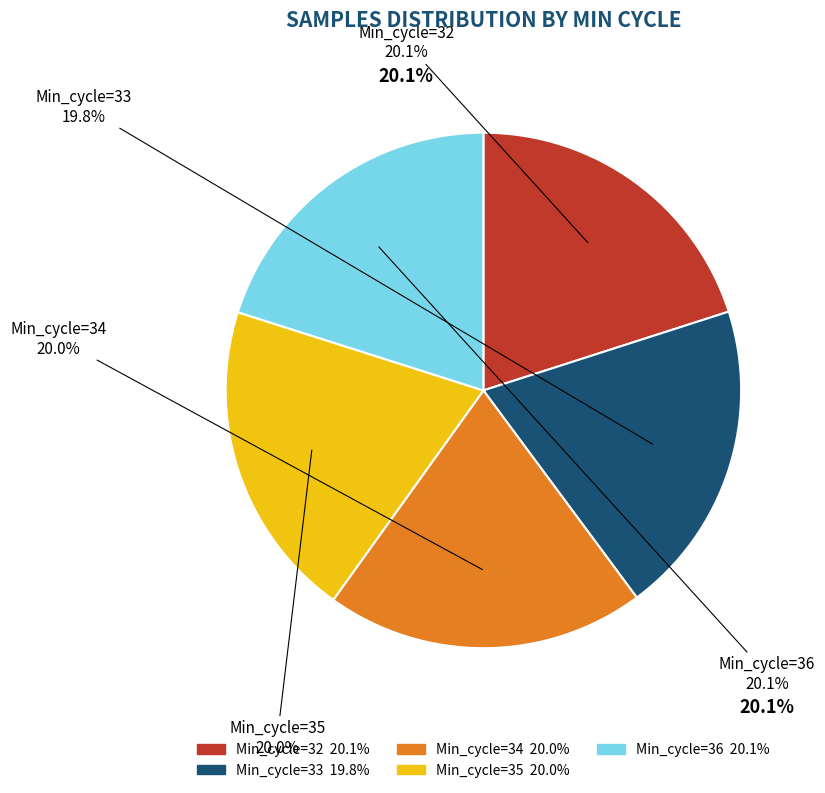

How many slices are in this pie chart?

5